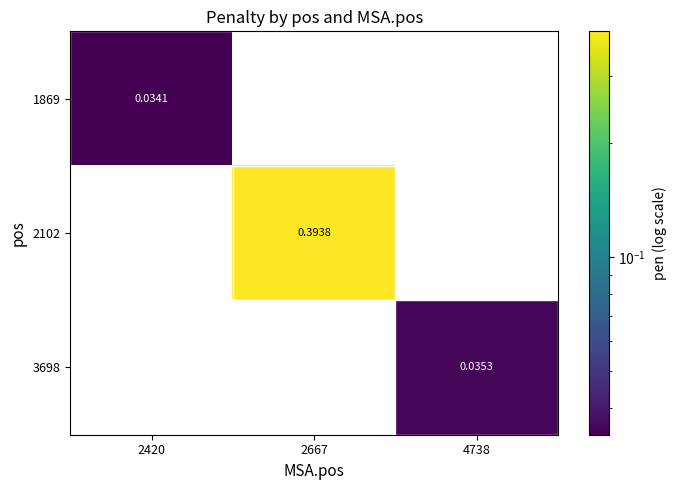

Is the value of 1869 at 2420 greater than the value of 3698 at 4738?

No